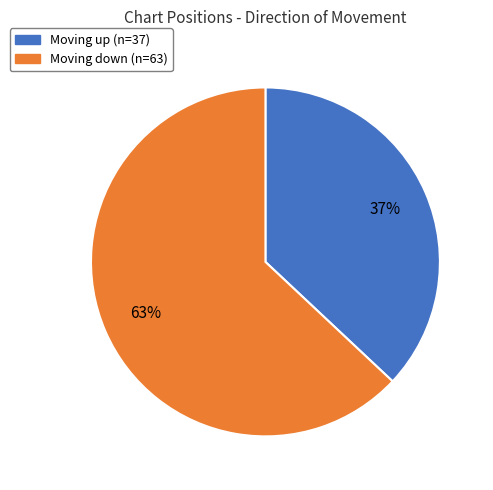

Does any single category account for the majority?

Yes